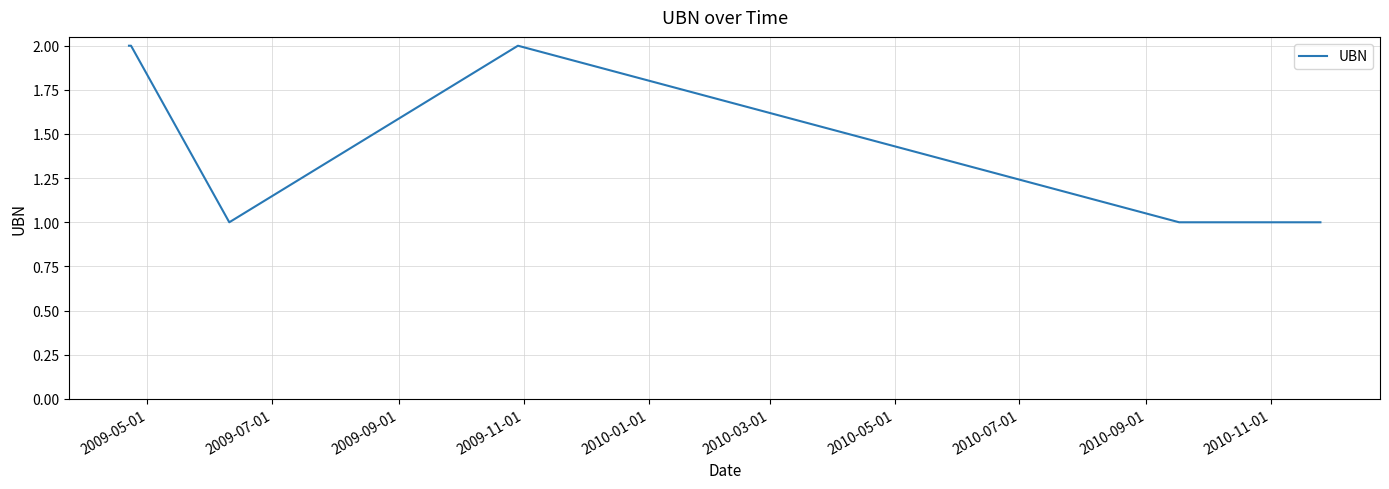

True or false: there are more than 2 points higher than both neighbors.

False